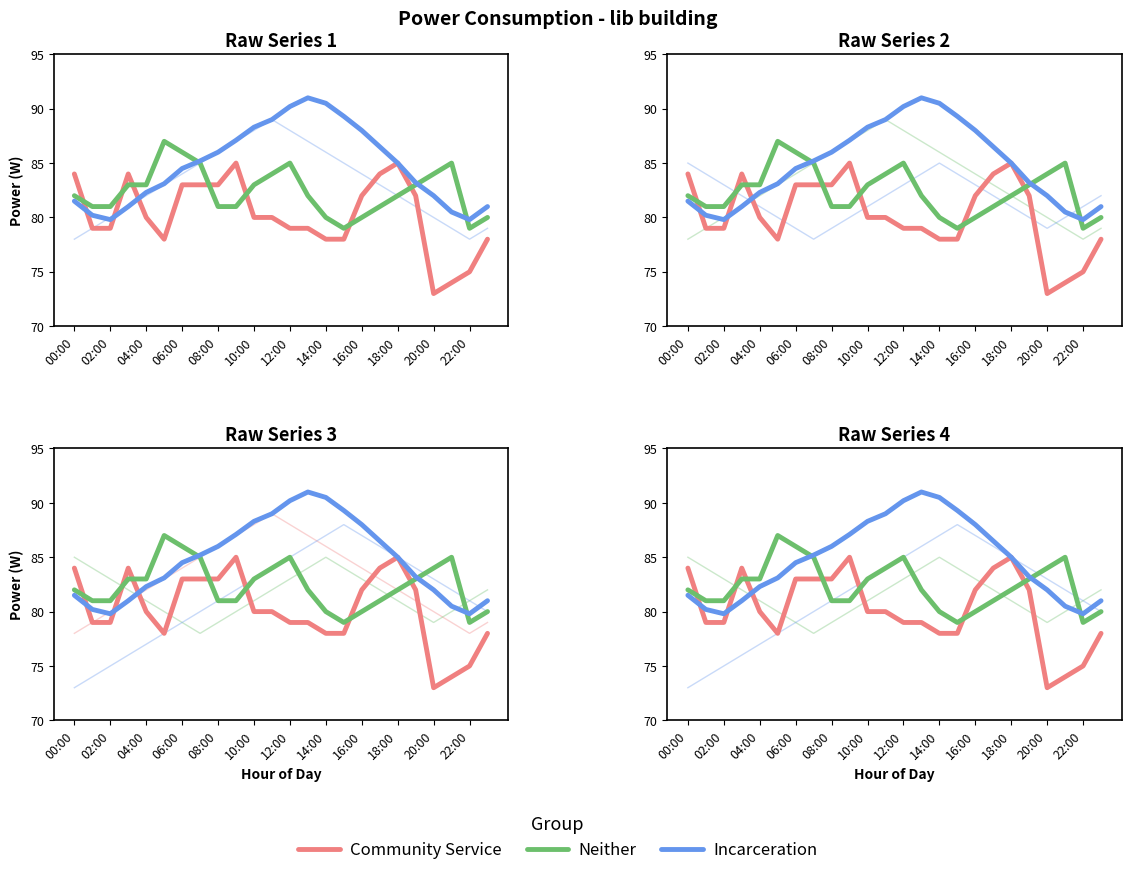

What is the difference between the maximum and minimum values in the Community Service series?

12.0